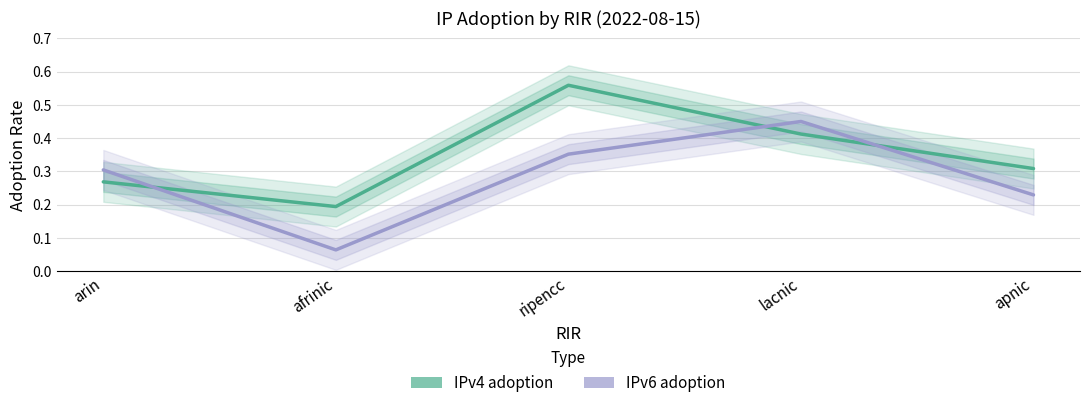

Which series ends up on top after the final intersection of IPv4 adoption and IPv6 adoption?

IPv4 adoption